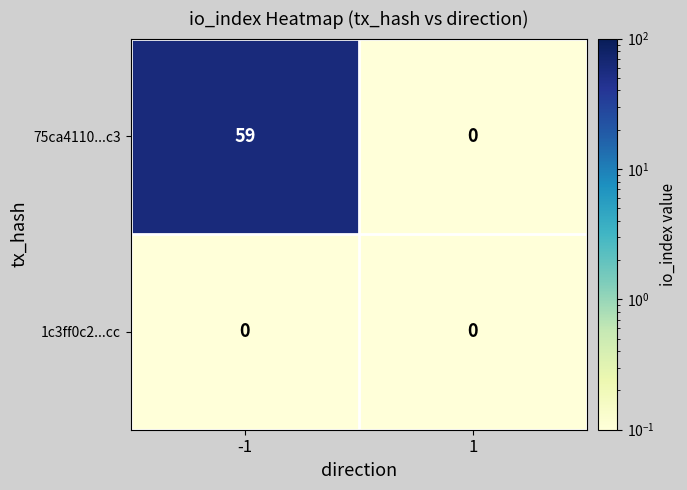

Rank the series by their maximum value, from lowest to highest.

1c3ff0c2...cc, 75ca4110...c3